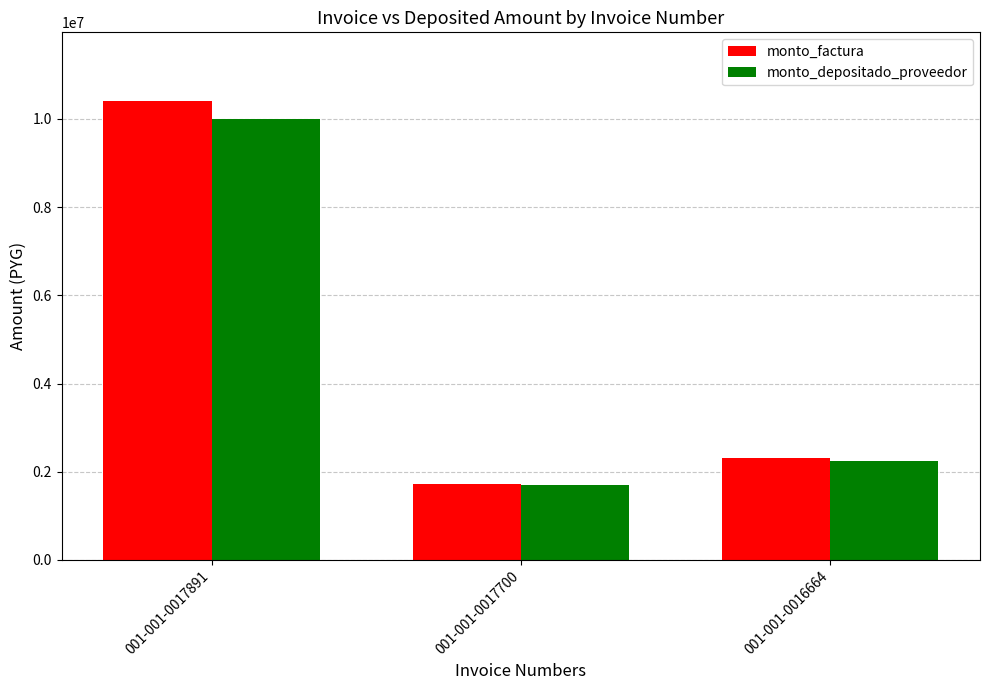

Reading right to left, extract all data points from this chart.

monto_factura: 001-001-0016664=2317245	001-001-0017700=1711174	001-001-0017891=10402415
monto_depositado_proveedor: 001-001-0016664=2250346	001-001-0017700=1704666	001-001-0017891=9988796